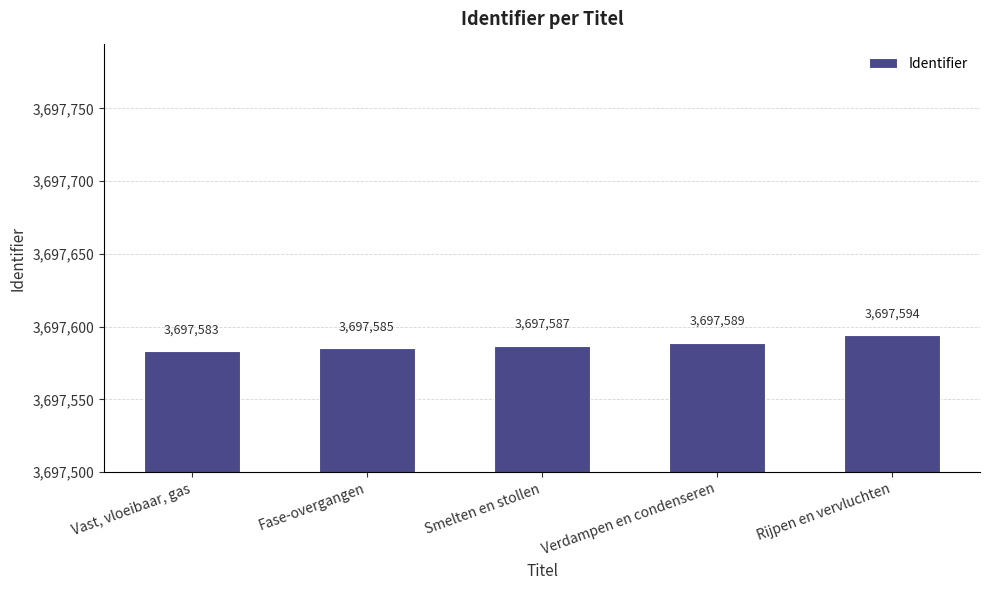

What is the change in value from Vast, vloeibaar, gas to Smelten en stollen?

+4